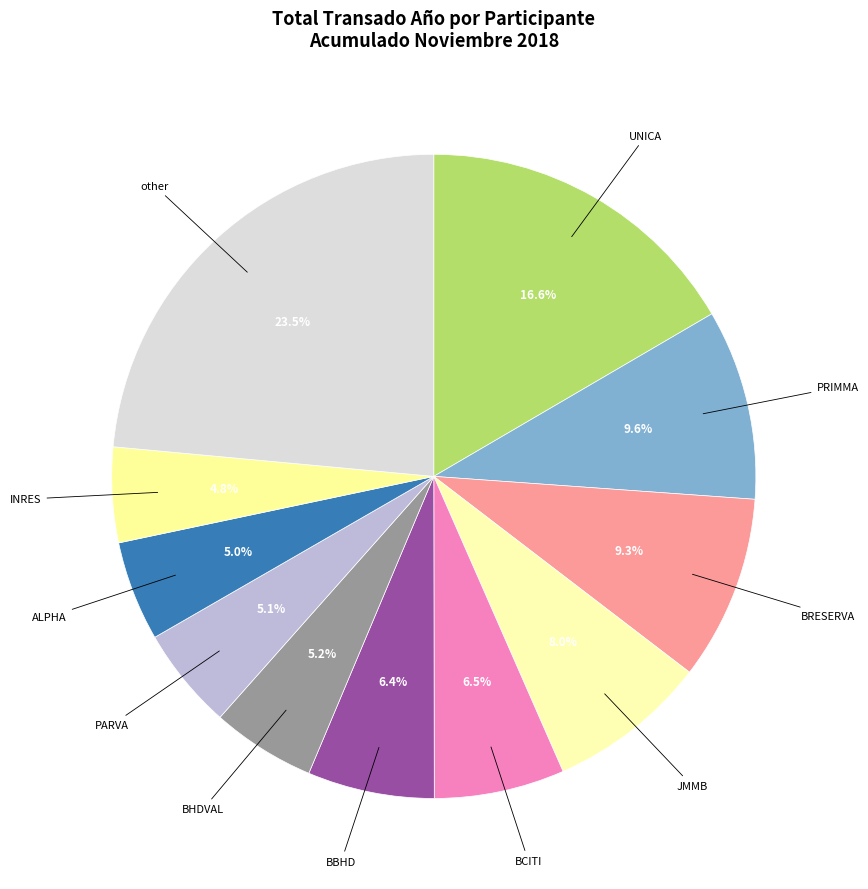

Is there any slice that represents more than half of the pie?

No